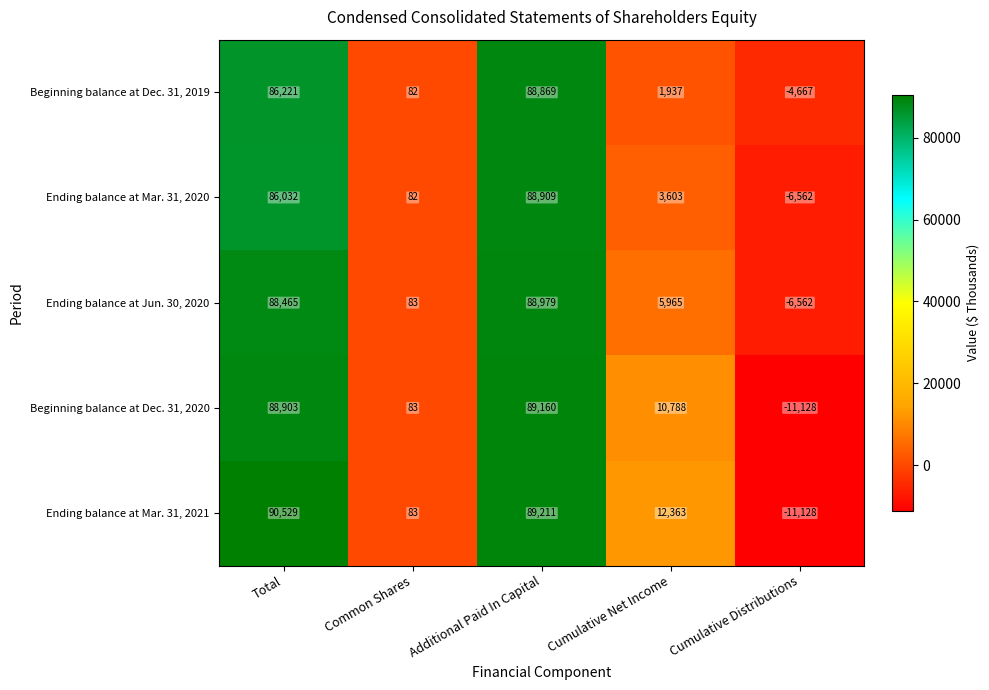

What is the minimum value shown in the chart?

-11128